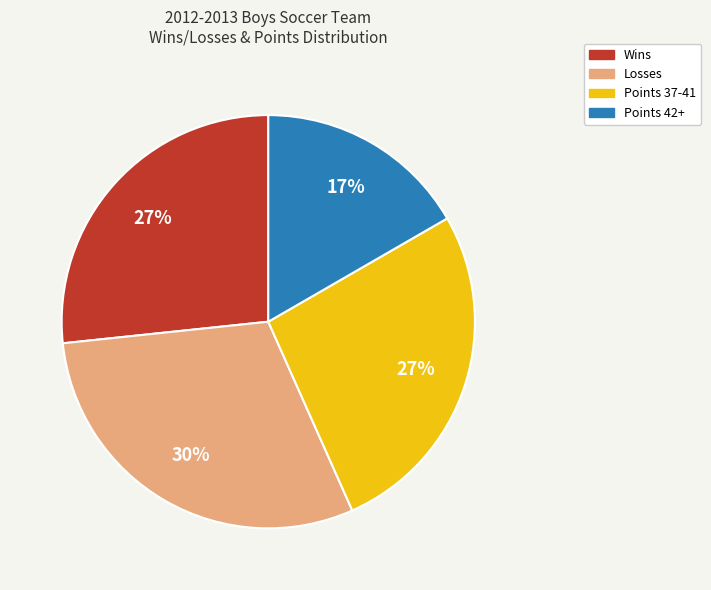

Is there a majority slice in this chart?

No